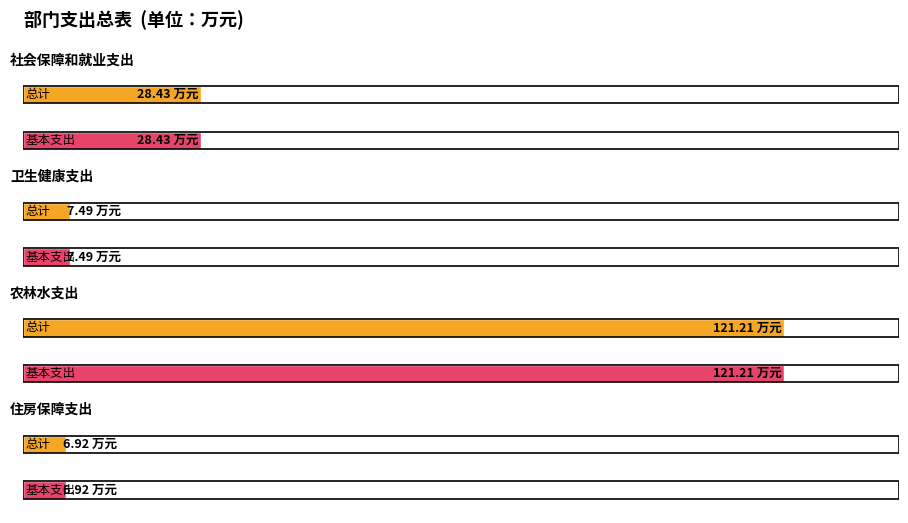

Which category has the lowest value in the 总计 series?

住房保障支出